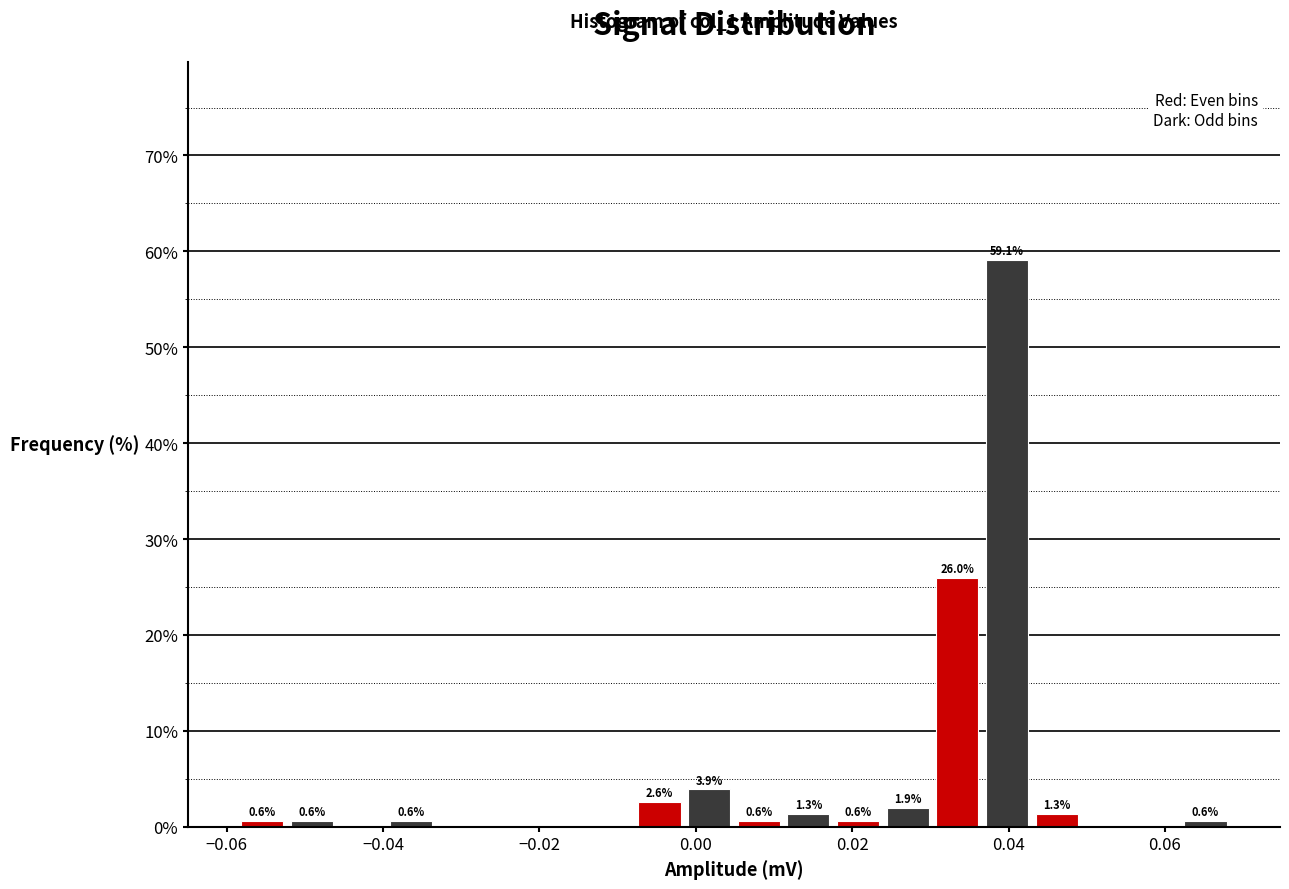

Around what value on the x-axis is the tallest bar? Give the approximate position of its centre, as read against the axis.

0.040